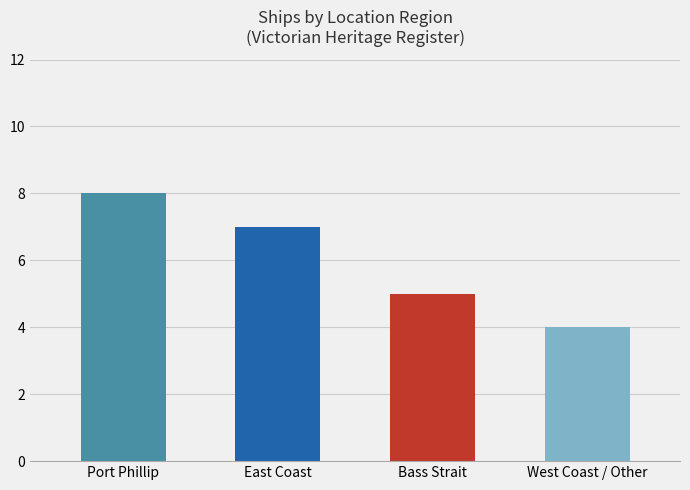

How many bars are there in total?

4